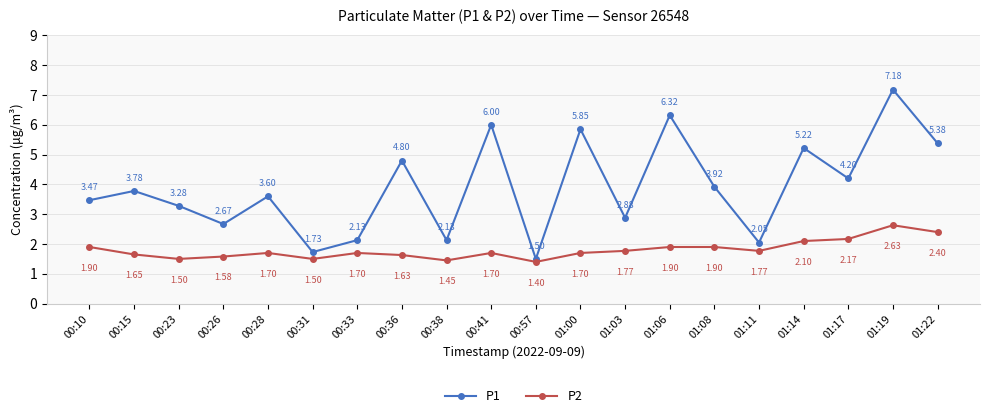

True or false: P2 has more than 0 interior local peaks.

True